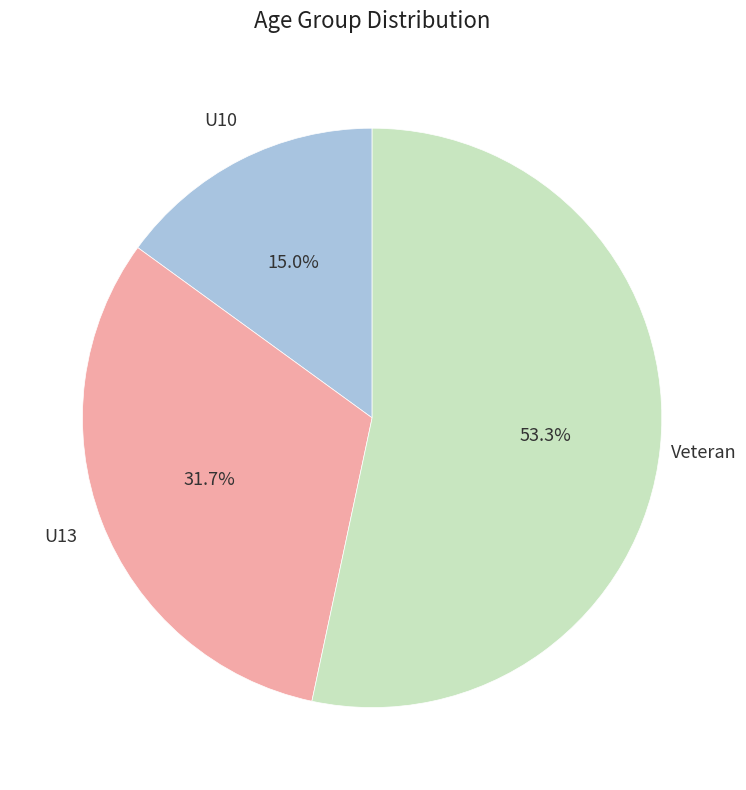

Count the number of slices in the pie.

3